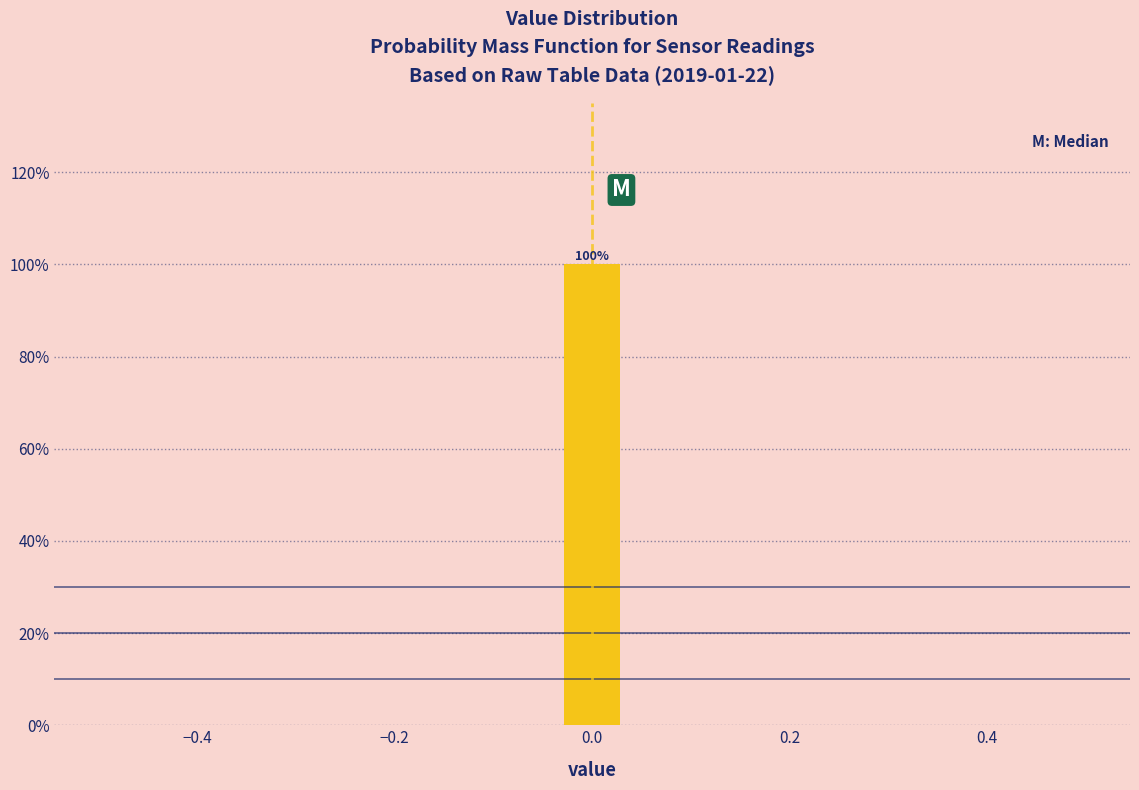

Around what value on the x-axis is the tallest bar? Give the approximate position of its centre, as read against the axis.

0.00